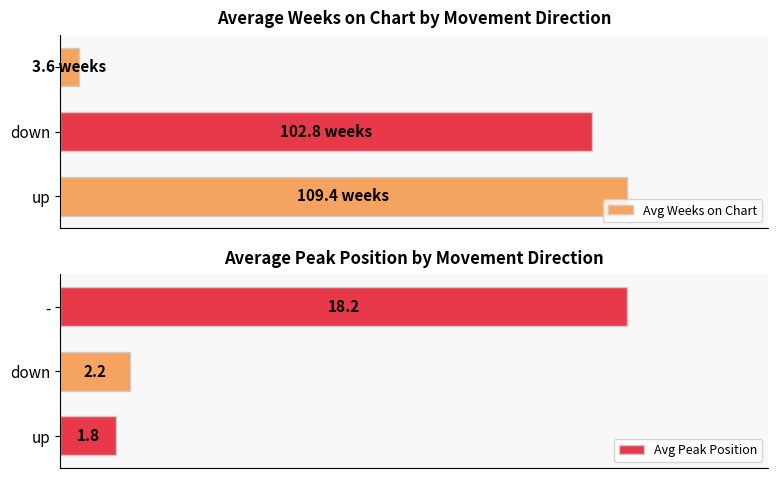

How many groups of bars are there?

3